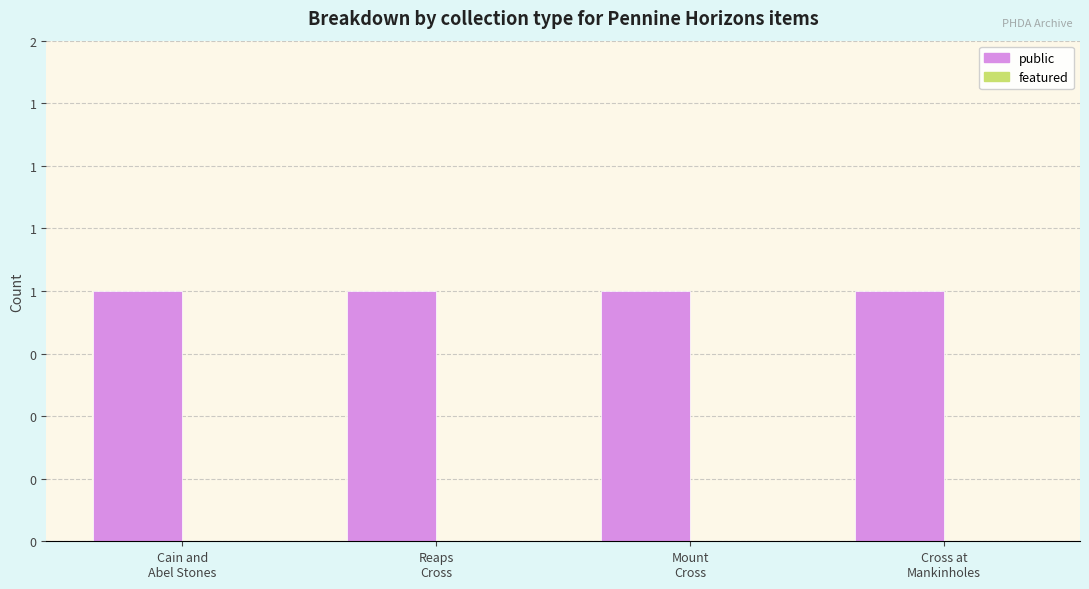

Which series has the largest total across all categories?

public